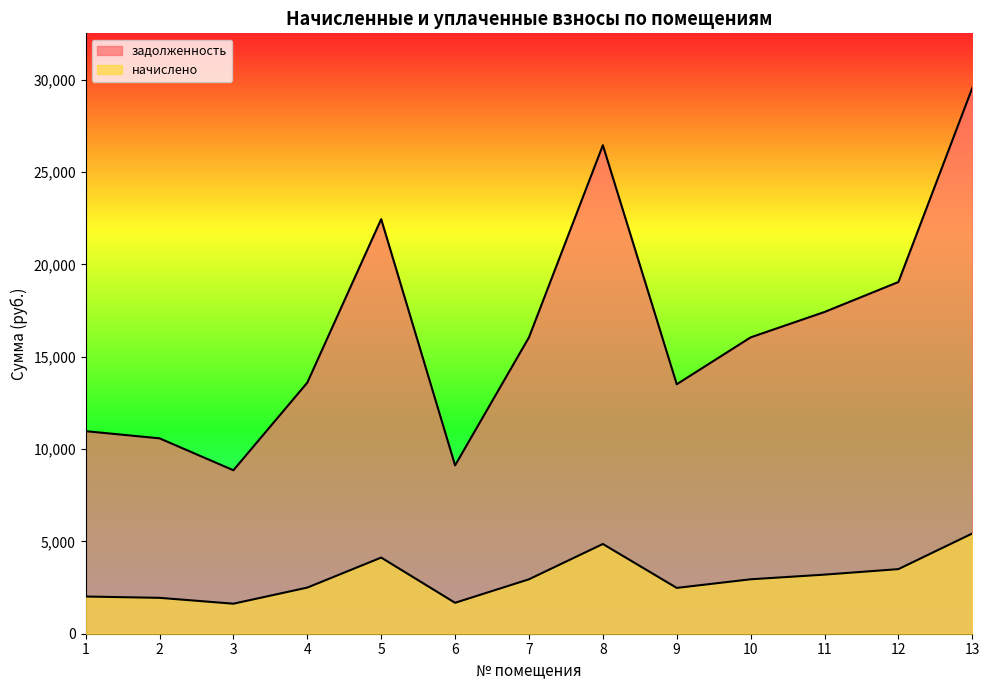

What is the sum of all задолженность values?

213708.6